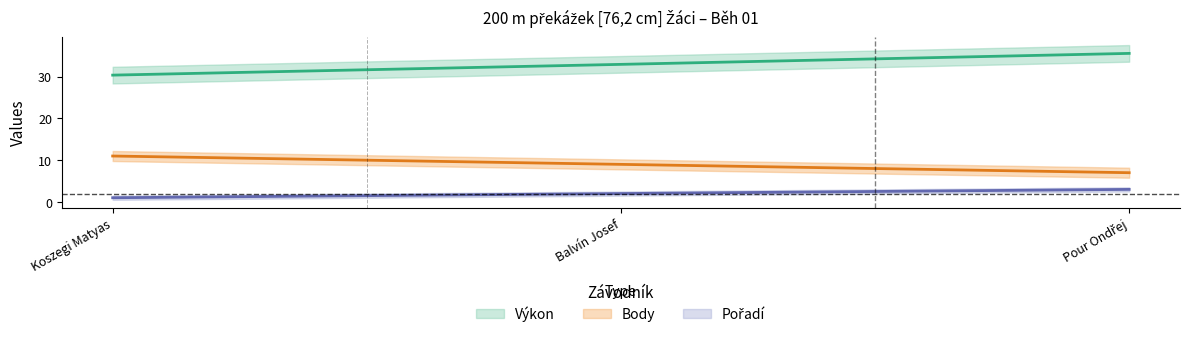

The value of Pořadí at Pour Ondřej is 11.2. True or false?

False